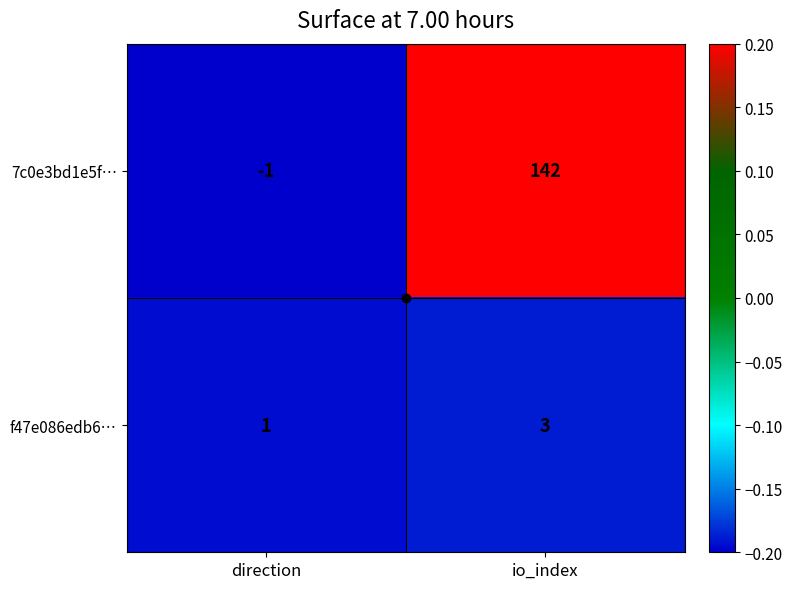

The 7c0e3bd1e5f… series shows 69 at io_index. True or false?

False